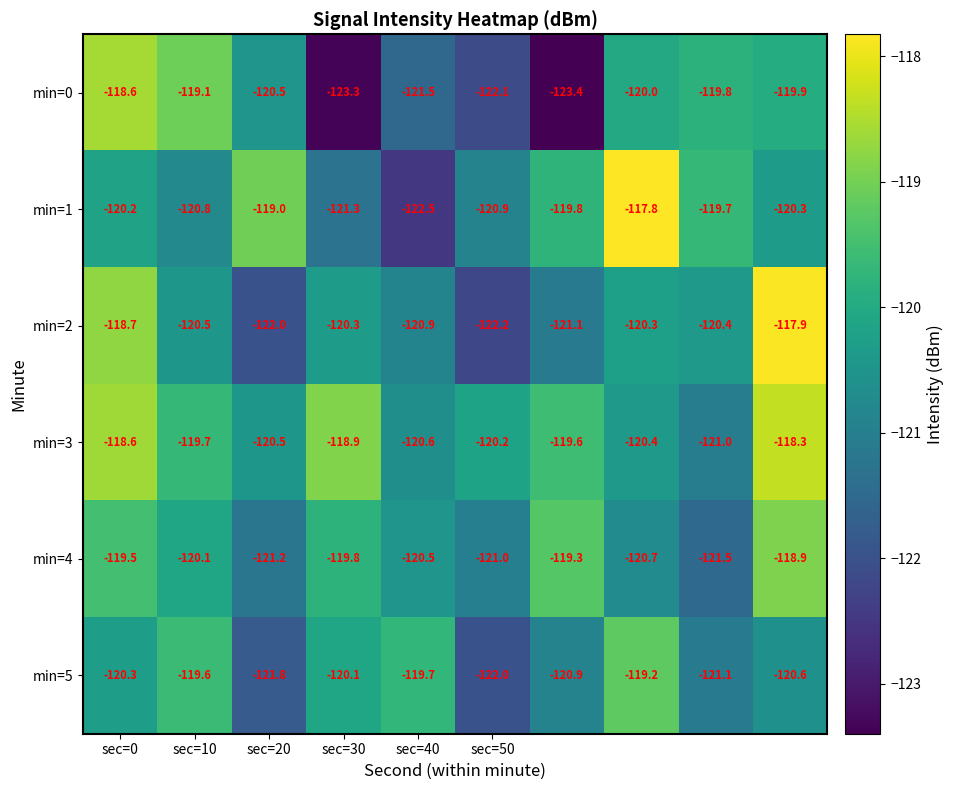

How many categories are shown in the chart?

10